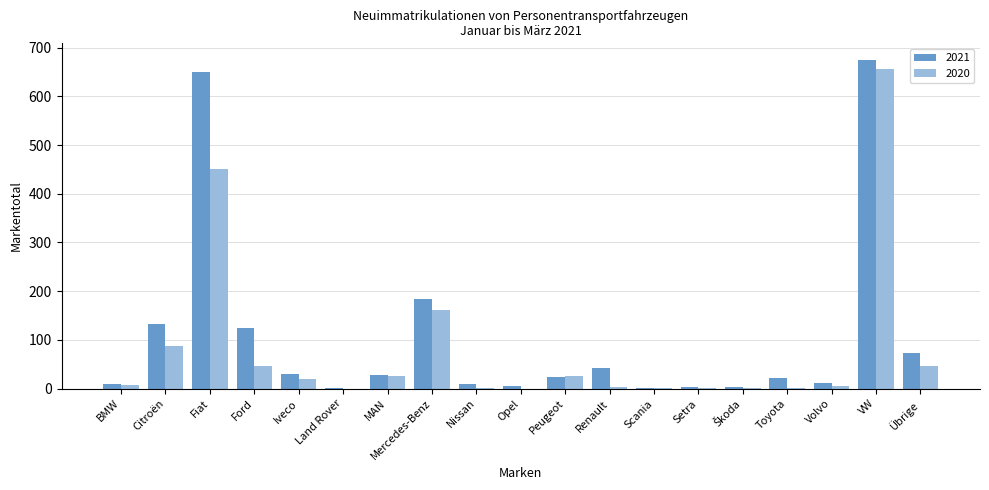

What is the total value across all series at Peugeot?

49